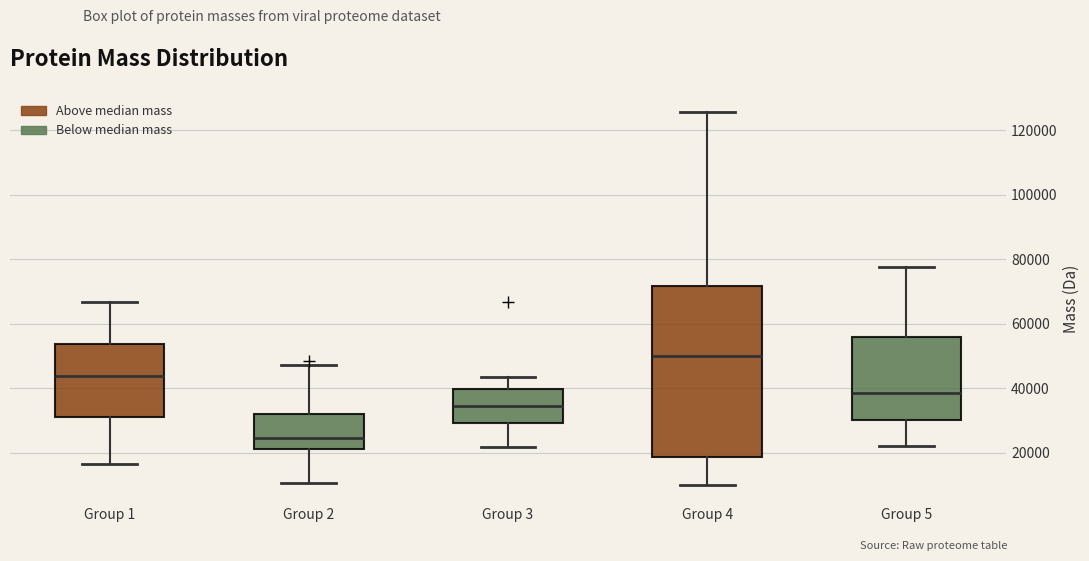

Reading left to right, transcribe this box plot: for each box, give where its median line is, the range the box spans, and where its two whiskers end, as read against the y-axis. The values are not printed on the chart, so give them approximately, as read against the axis.

Group 1: median 44000, box 32000 to 54000, whiskers 16000 to 66000
Group 2: median 24000, box 22000 to 32000, whiskers 10000 to 48000
Group 3: median 34000, box 30000 to 40000, whiskers 22000 to 44000
Group 4: median 50000, box 18000 to 72000, whiskers 10000 to 126000
Group 5: median 38000, box 30000 to 56000, whiskers 22000 to 78000